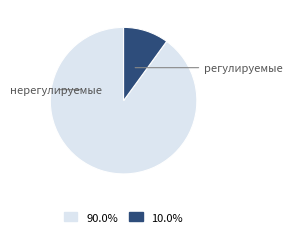

Which category has the biggest portion of the pie?

нерегулируемые